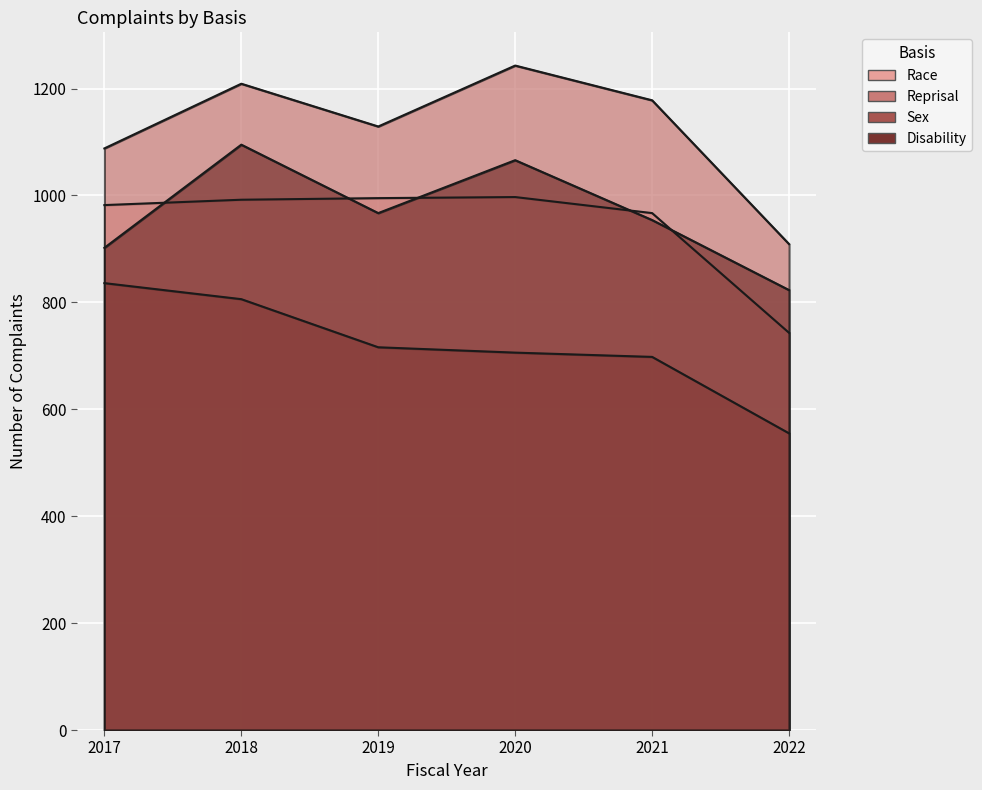

The value of Sex at 2018 is 806. True or false?

True